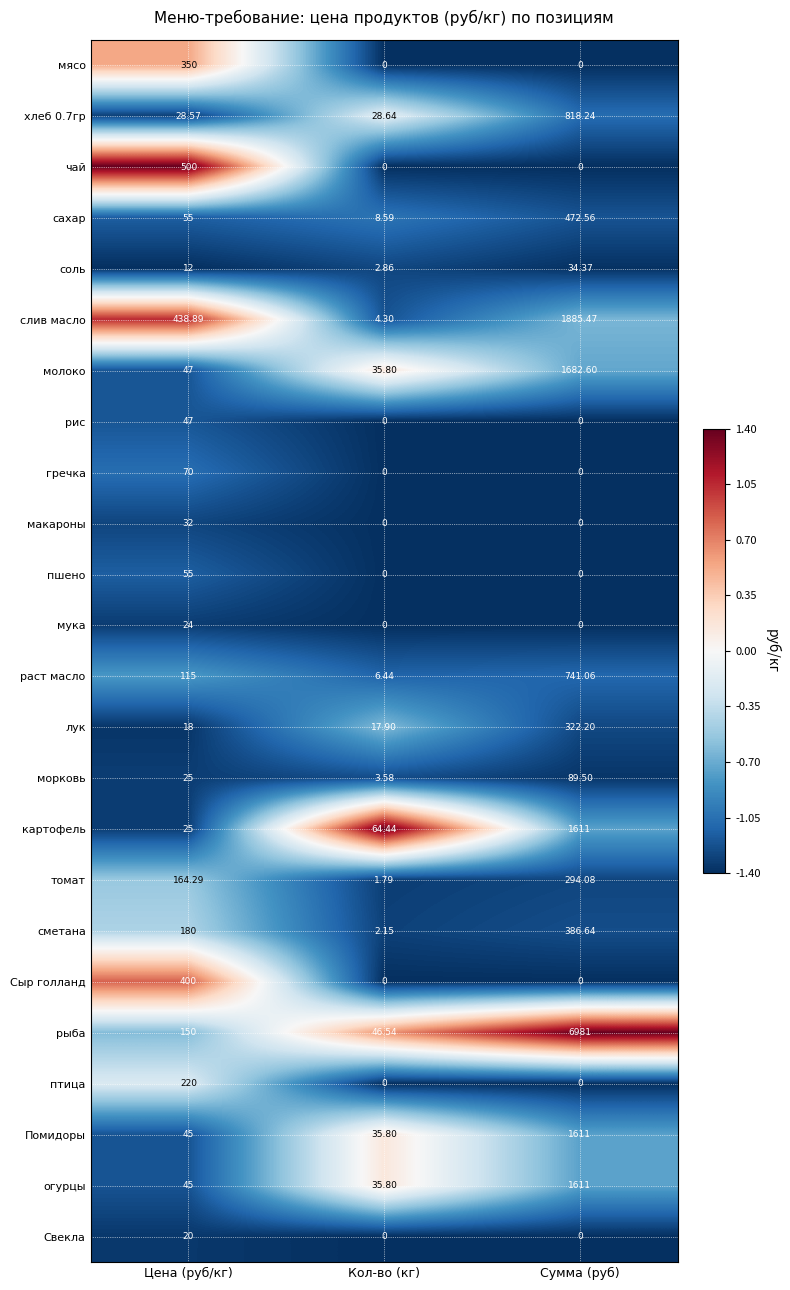

Is the value of мука at Цена (руб/кг) greater than the value of картофель at Цена (руб/кг)?

No